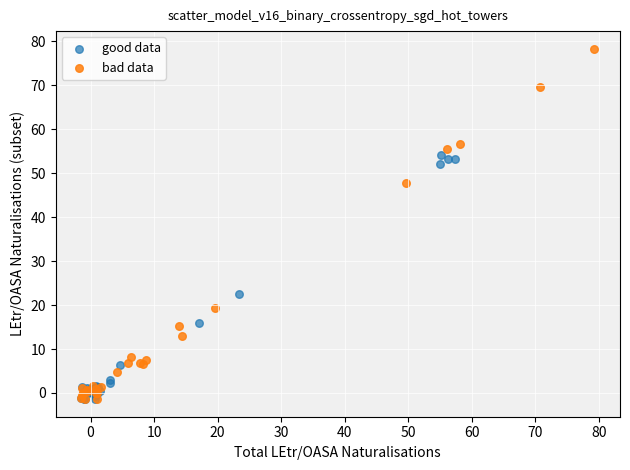

What are all the series names shown in the legend?

good data, bad data